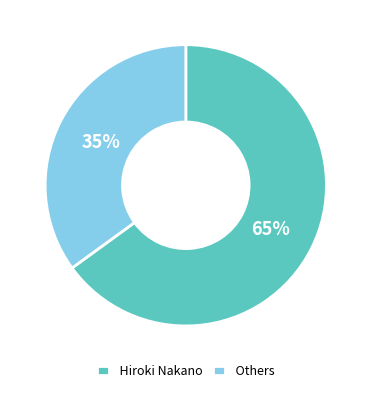

Which has a higher value, Hiroki Nakano or Others?

Hiroki Nakano